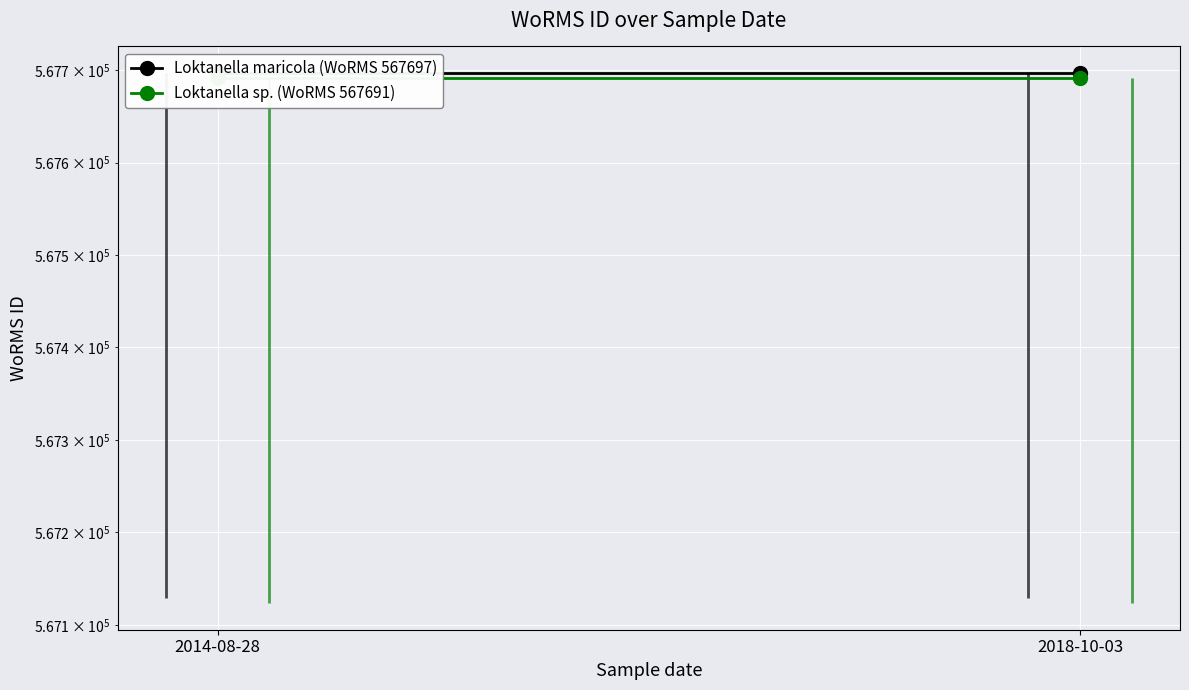

At which category is the sum across all series the highest?

2014-08-28